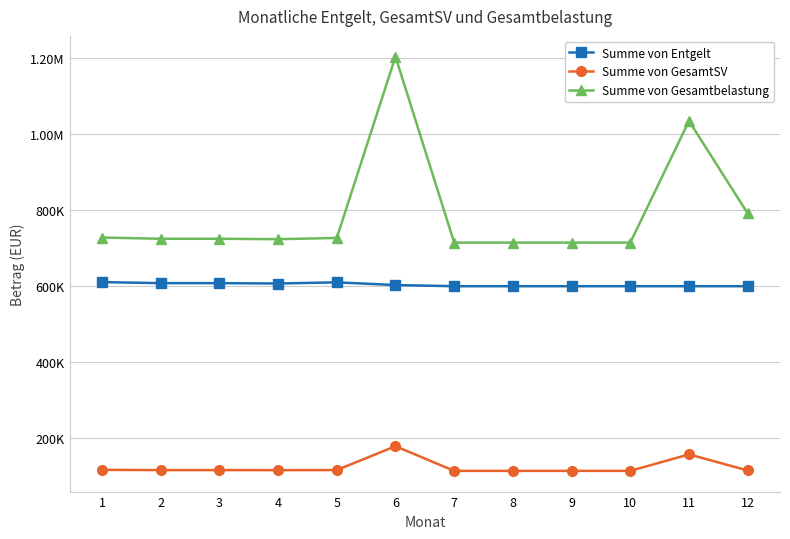

Is the value of Summe von Entgelt at 10 greater than the value of Summe von GesamtSV at 10?

Yes